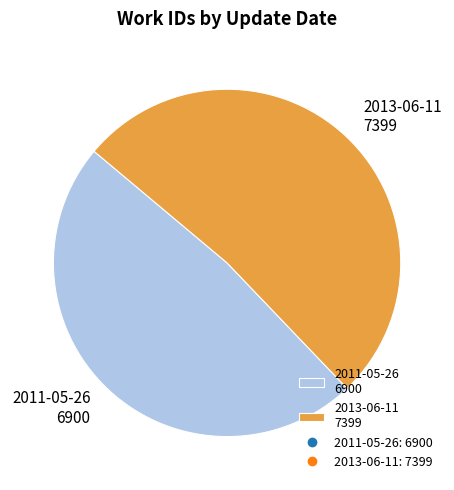

Count the number of slices in the pie.

2